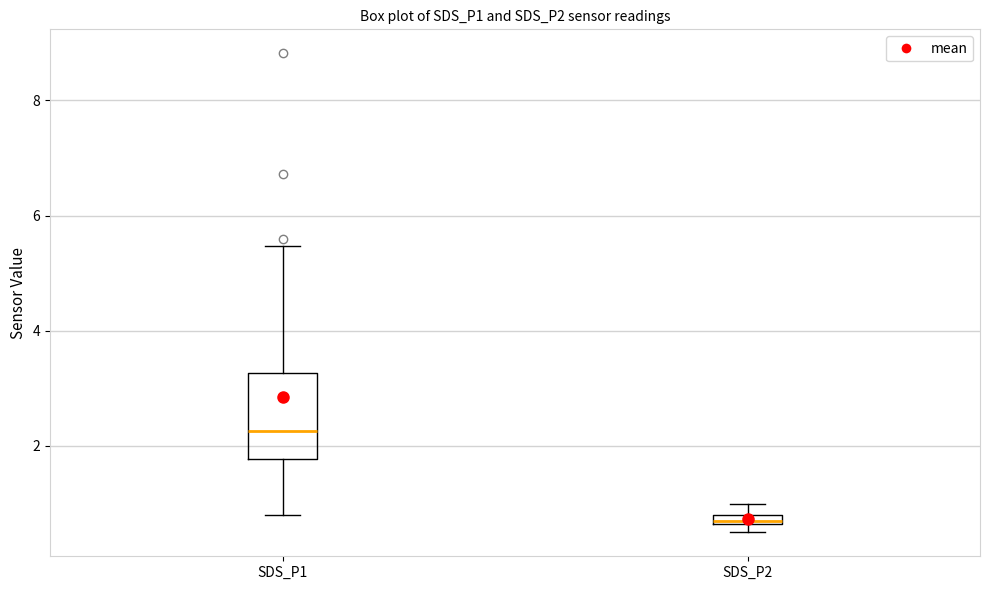

Where does the lower whisker of the box for SDS_P1 end on the y-axis? The values are not printed on the chart, so give them approximately, as read against the axis.

0.8